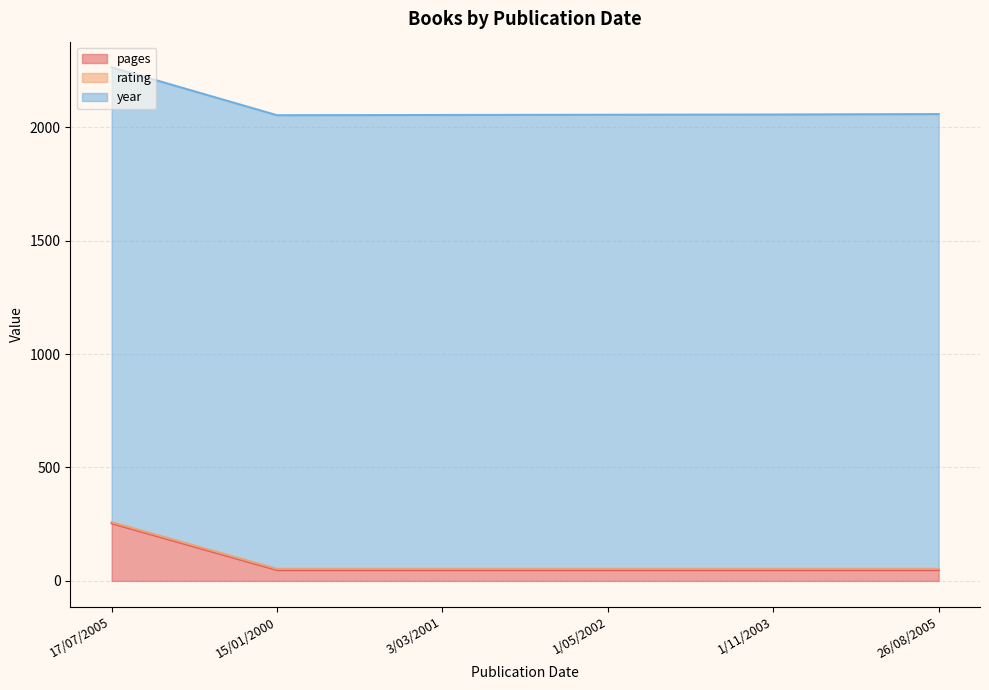

True or false: pages has more than 1 points higher than both neighbors.

False